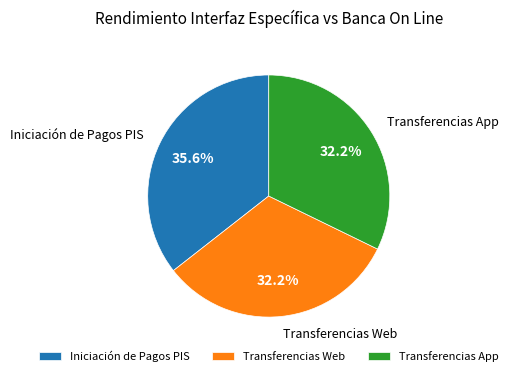

To the nearest percent, what is the difference between the largest and smallest slice percentages?

3%